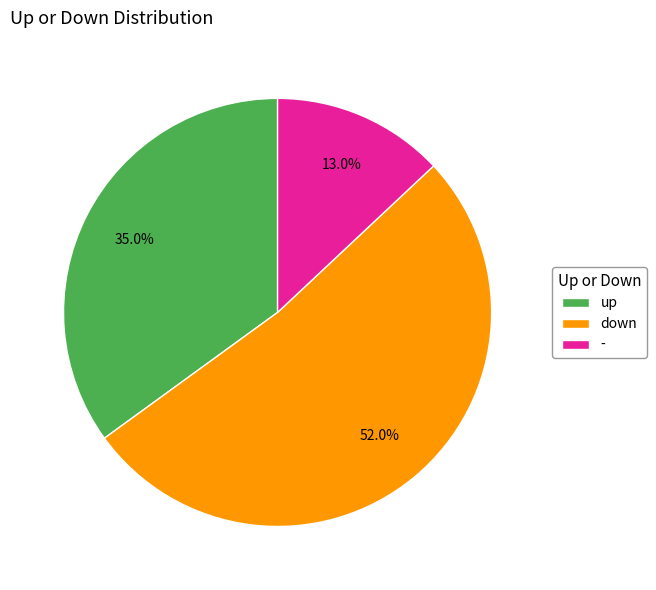

What percentage is the - slice, to the nearest percent?

13%